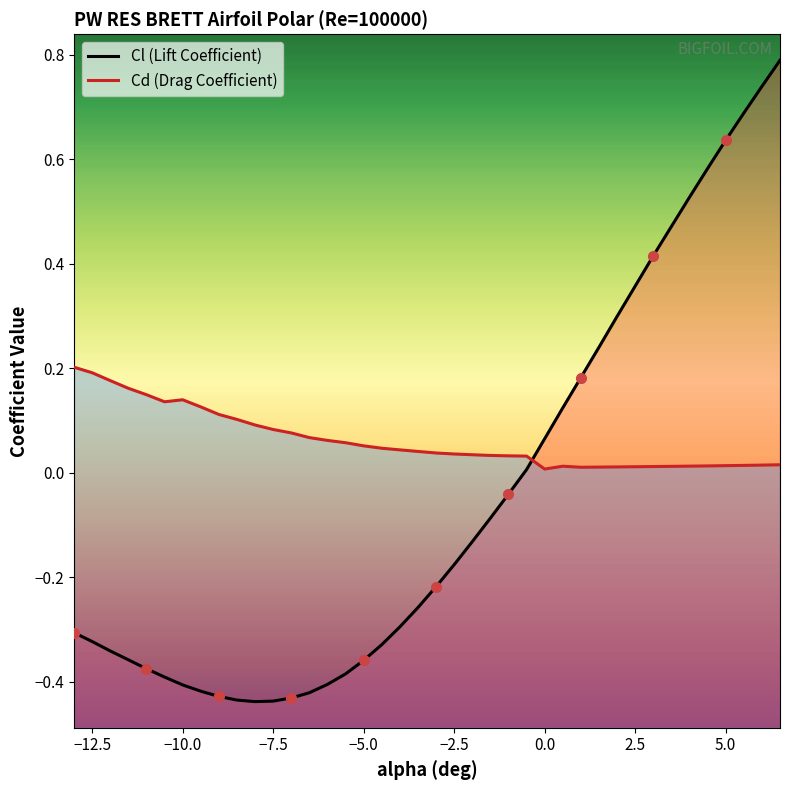

What is the difference between the maximum and minimum values in the Cd (Drag Coefficient) series?

0.2